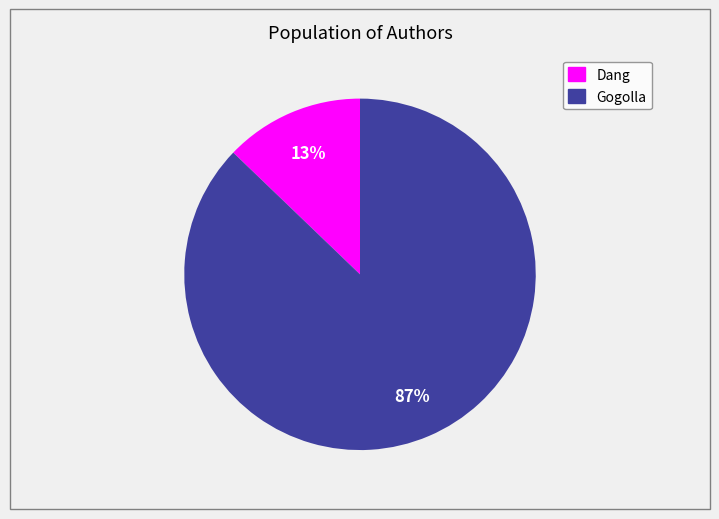

Does any single category account for the majority?

Yes